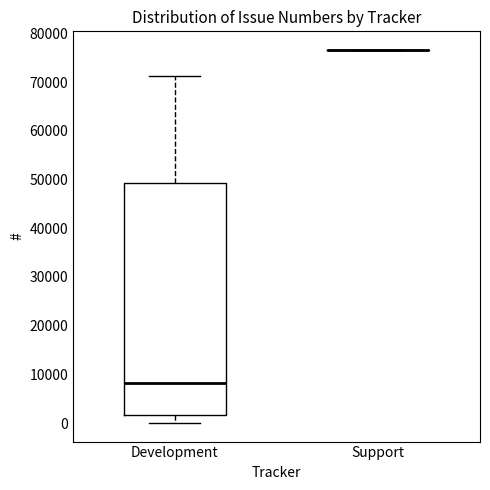

Reading left to right, read every box against the y-axis: the position of its median line, the range the box covers, and the ends of its whiskers. The values are not printed on the chart, so give them approximately, as read against the axis.

Development: median 8000, box 2000 to 49000, whiskers 0 to 71000
Support: box collapsed to a line at 77000, whiskers 77000 to 77000